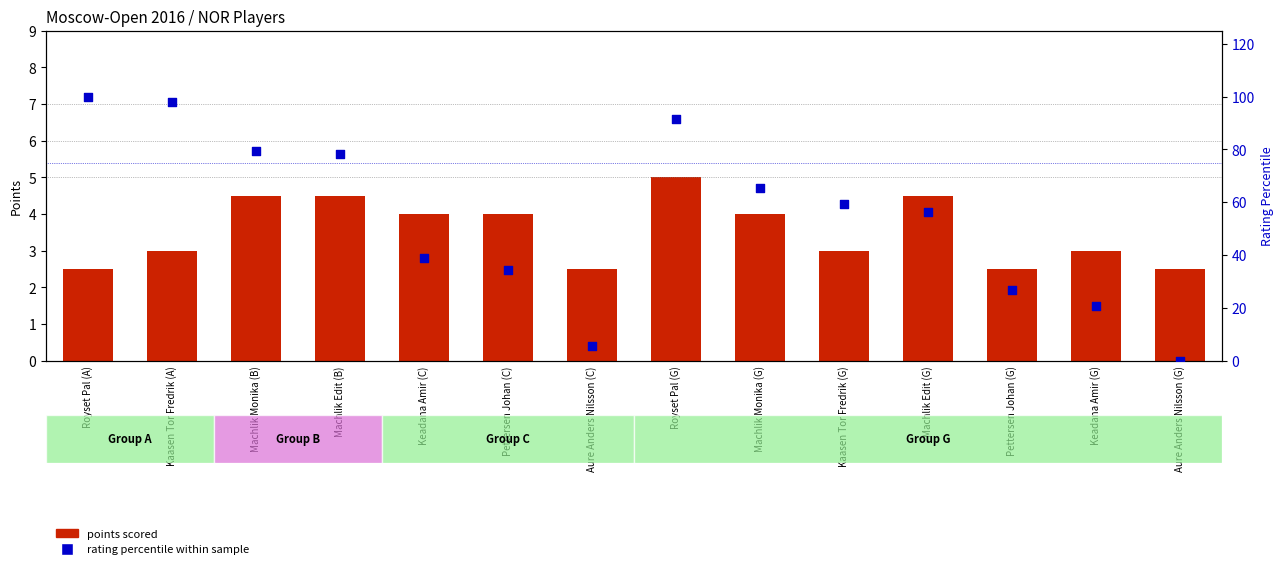

At which category is the sum across all series the highest?

Royset Pal (A)